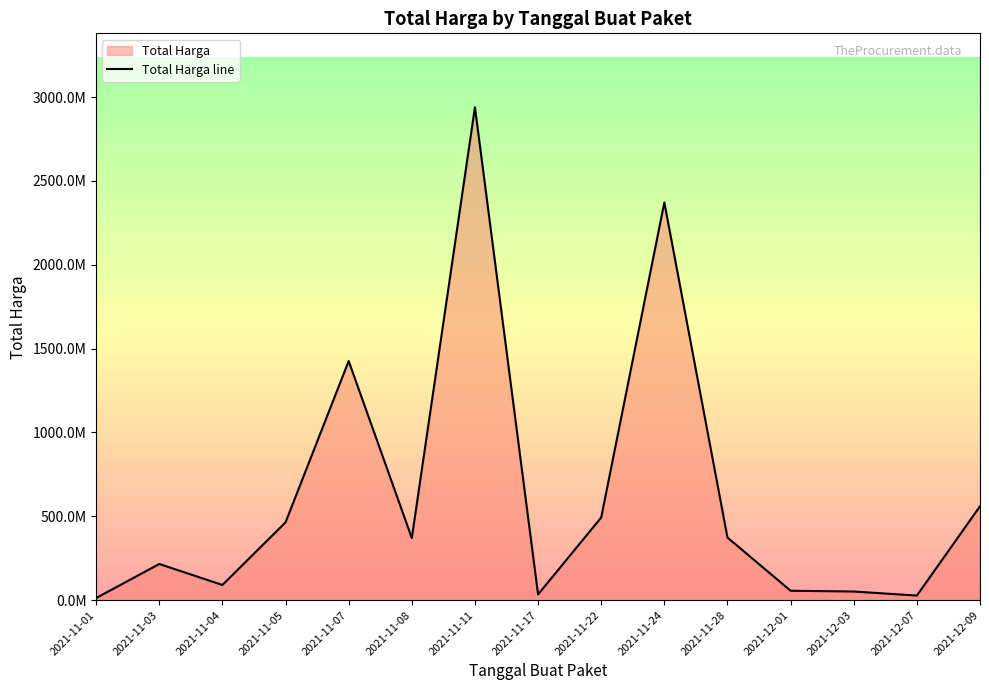

Reading left to right, extract all data points from this chart.

12787500	215661270	90671075	464002100	1425867900	370566000	2938963240	34292000	493000000	2371326200	373404000	56152800	51601000	27412000	559971000